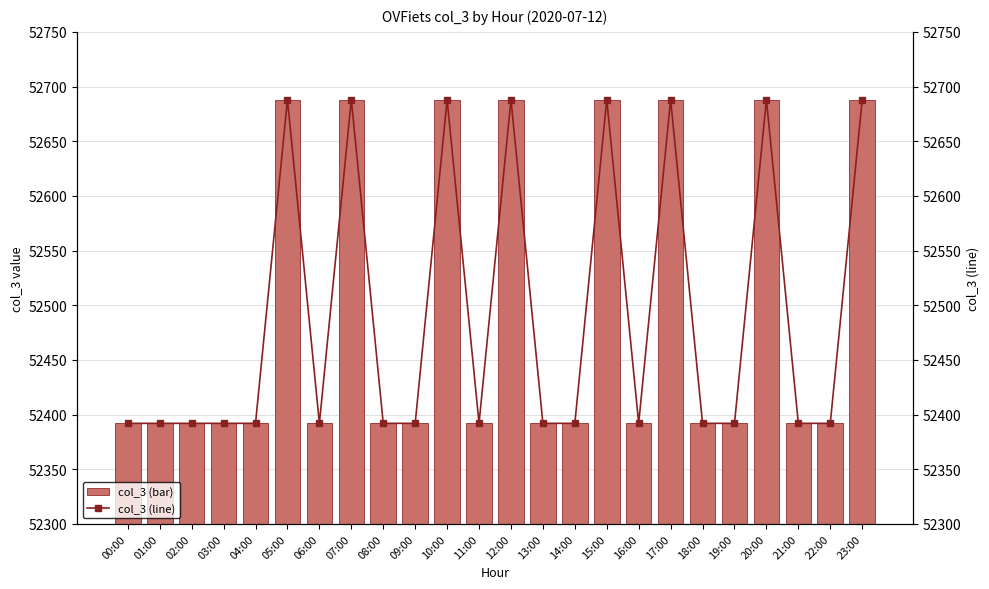

At how many categories does at least one series exceed 52465?

8